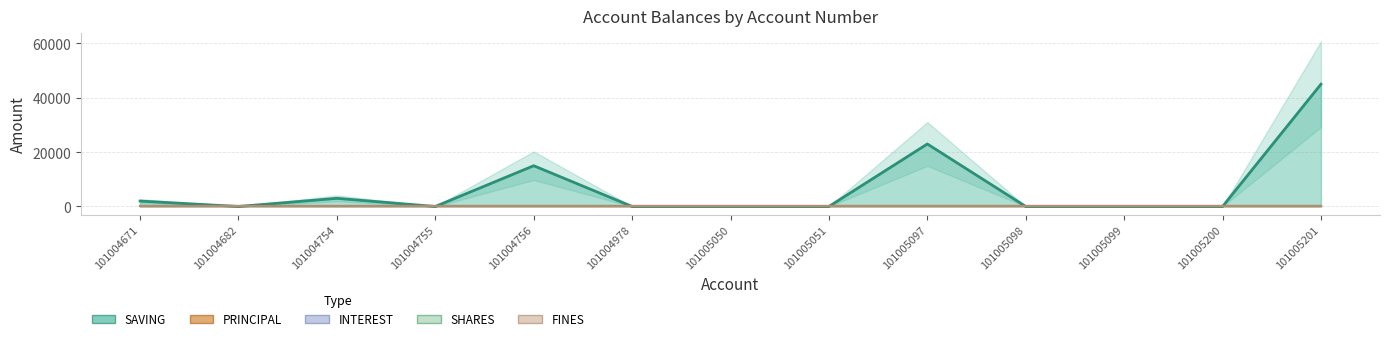

Which series changed the most between 101004671 and 101004756?

SAVING